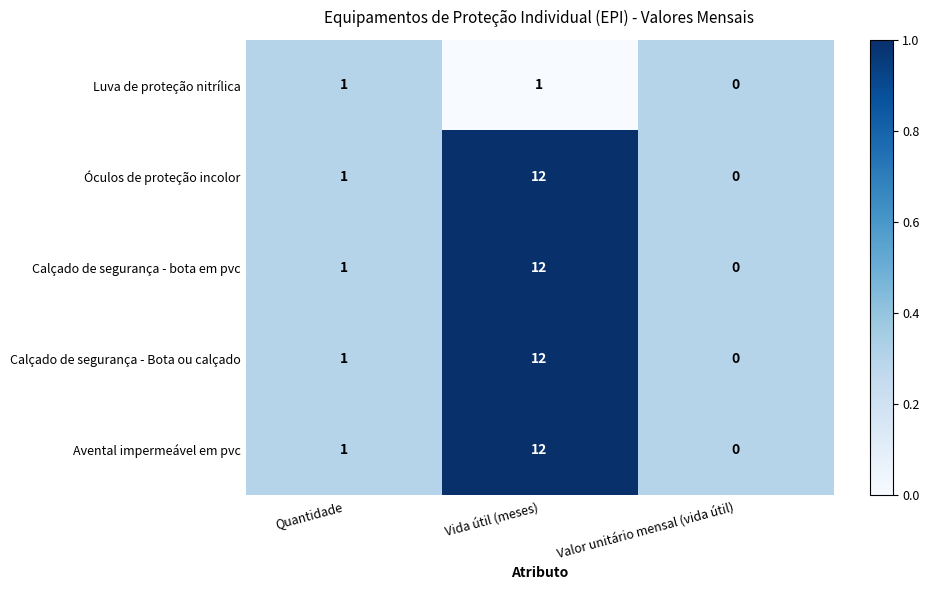

Rank the categories by Avental impermeável em pvc value from lowest to highest.

Valor unitário mensal (vida útil), Quantidade, Vida útil (meses)